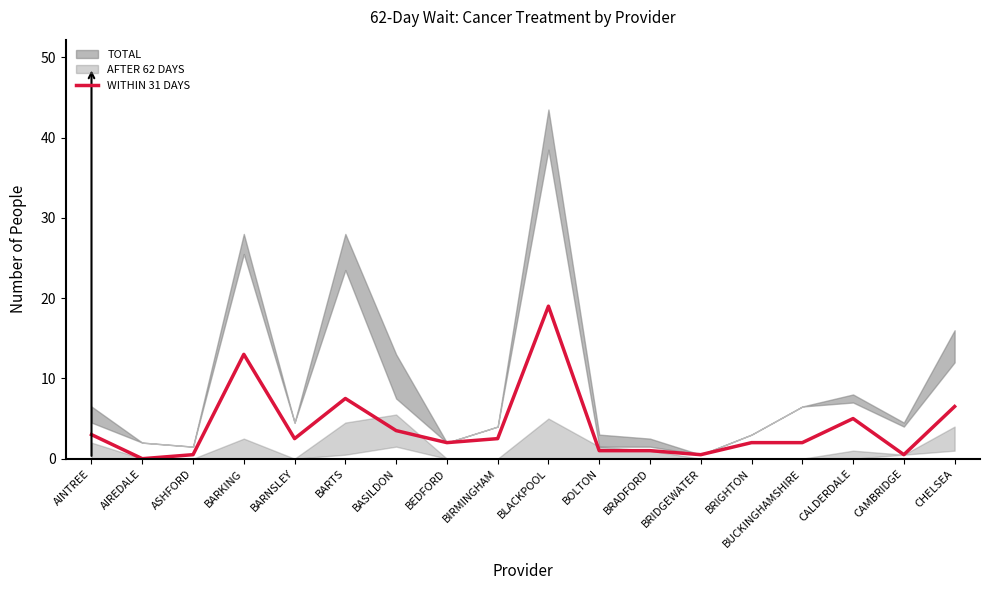

What is the label of the 15th point from the right?

BARKING